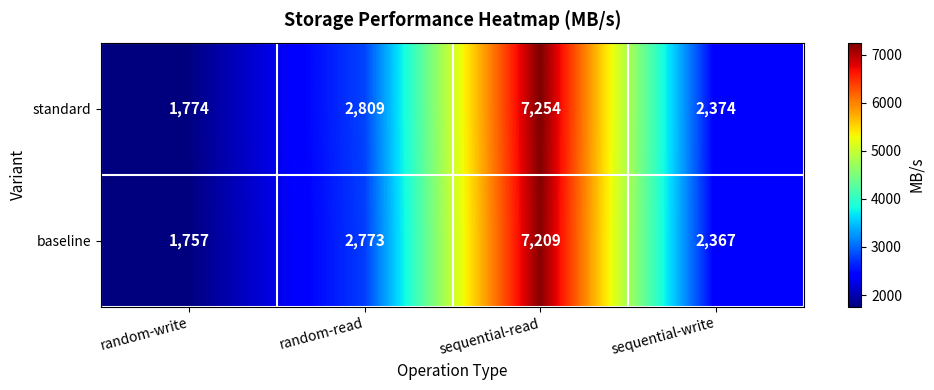

What is the total value across all series at sequential-write?

4741